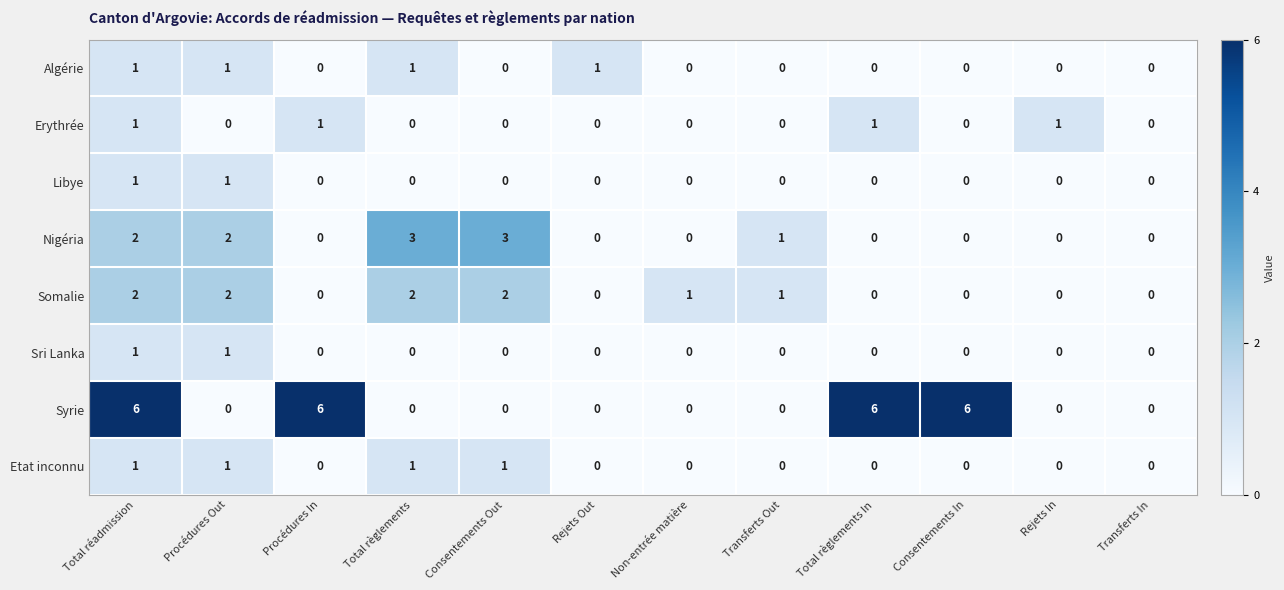

What is the maximum value shown in the chart?

6